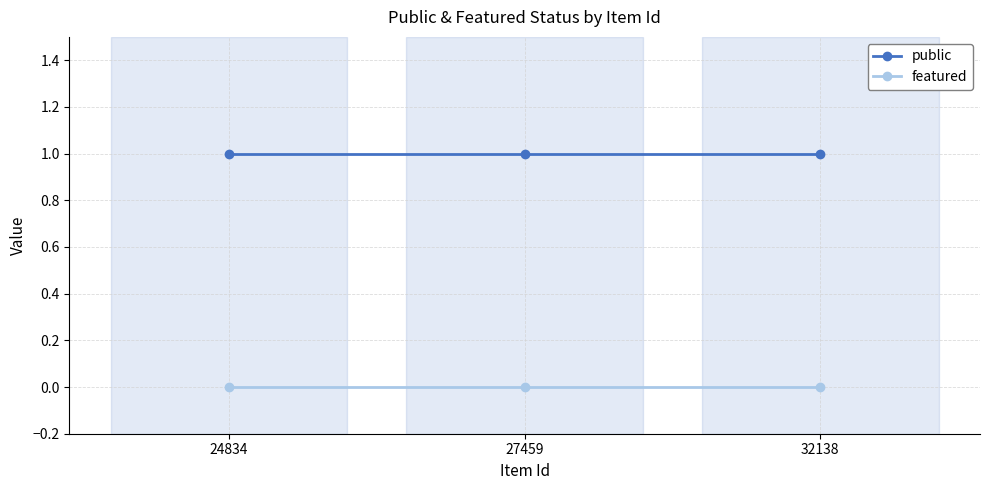

Is it true that public equals 0 at 27459?

False